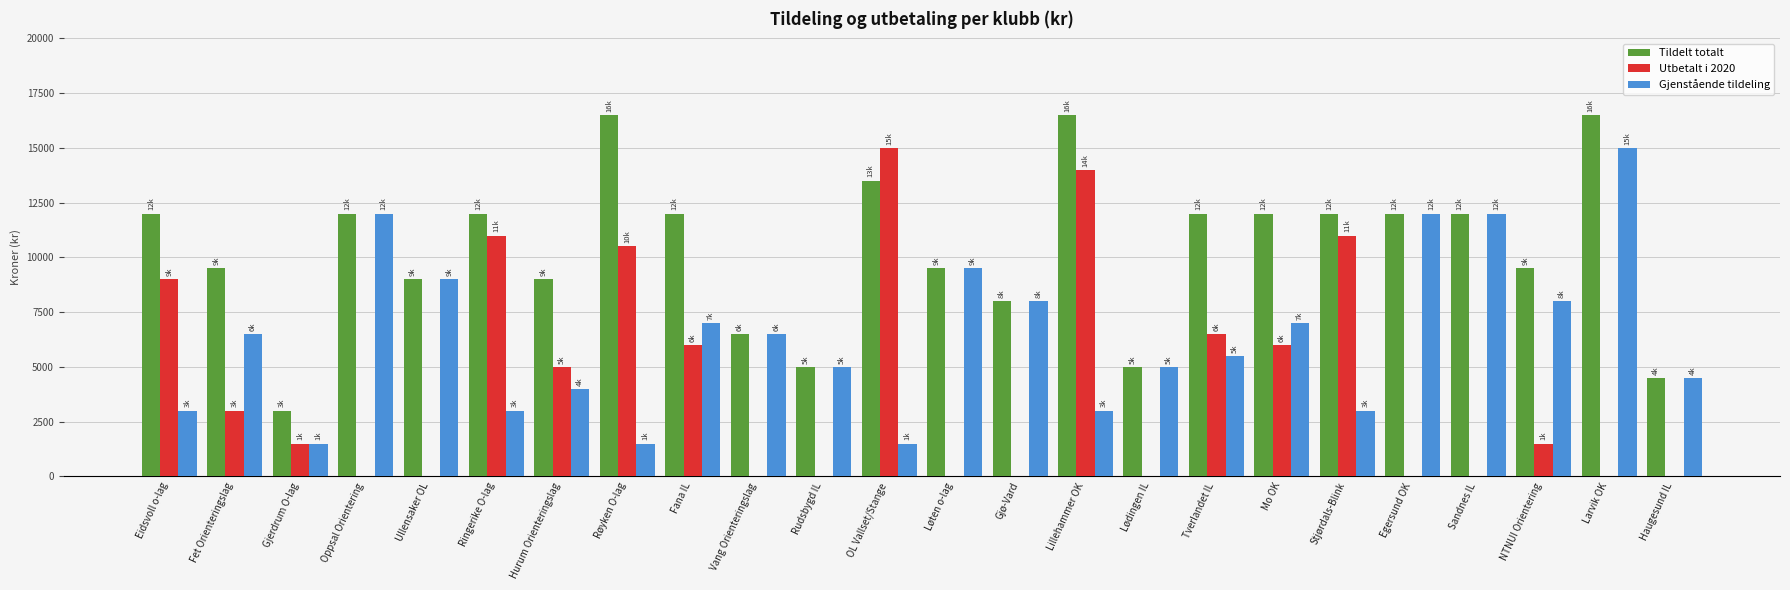

What is the maximum value shown in the chart?

16500